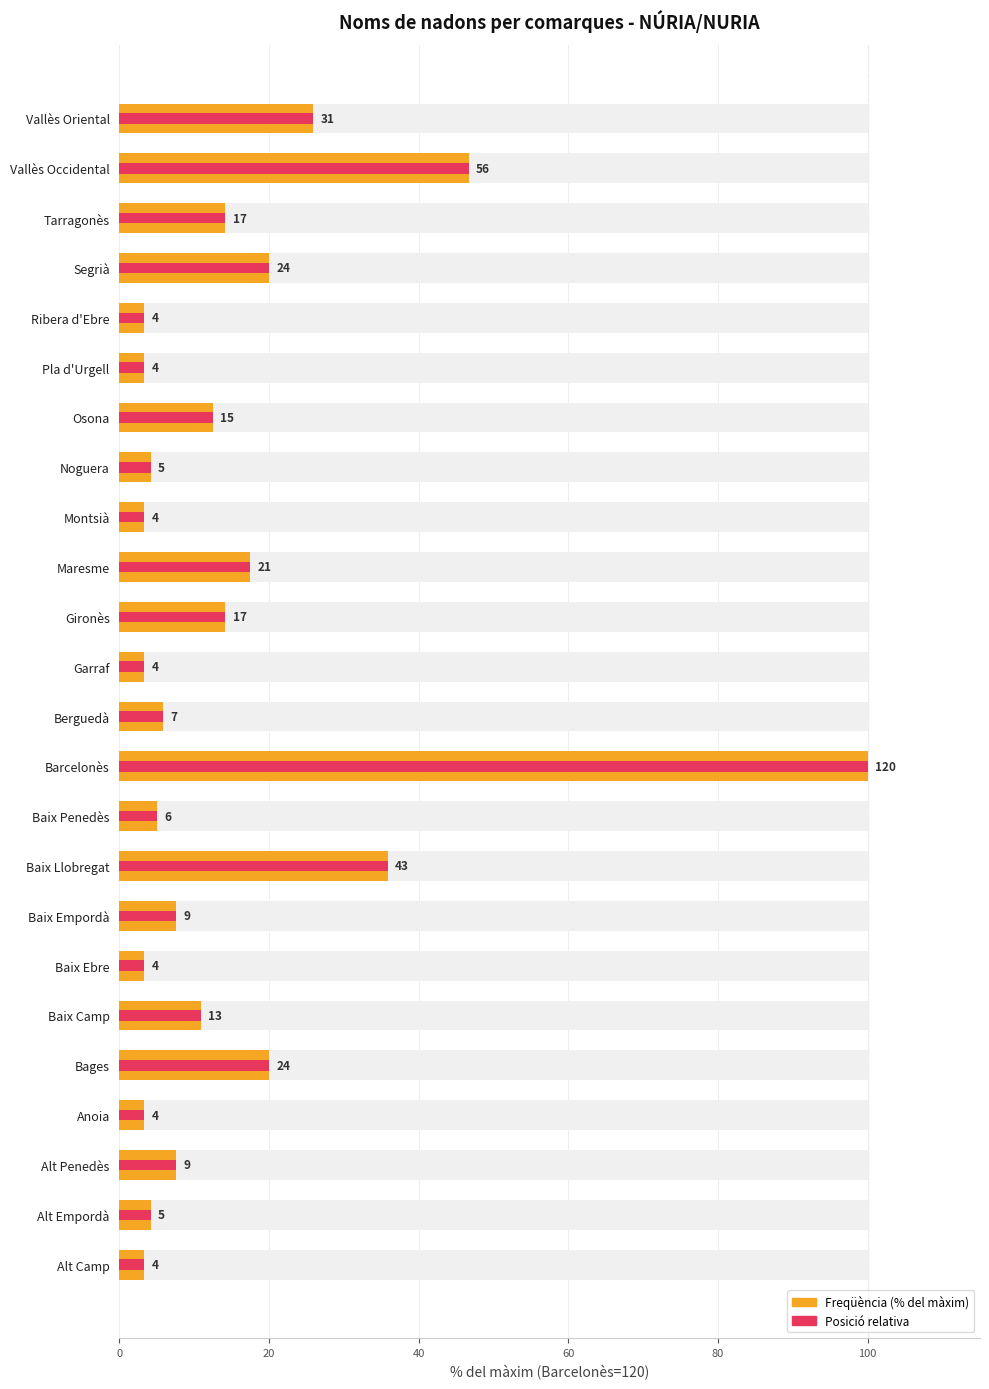

What is the minimum value for Posició relativa?

3.3